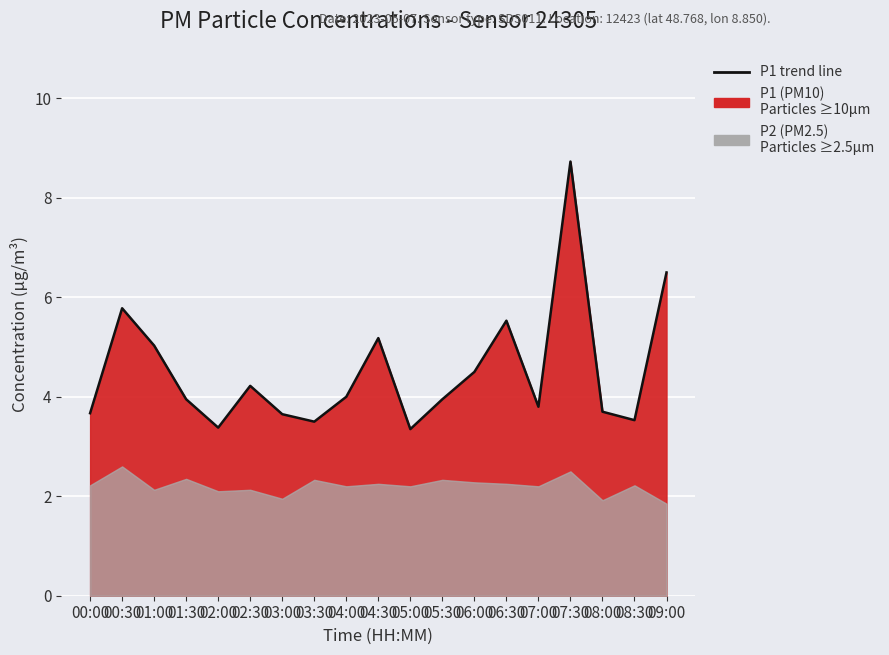

What position from the left is 01:30?

4